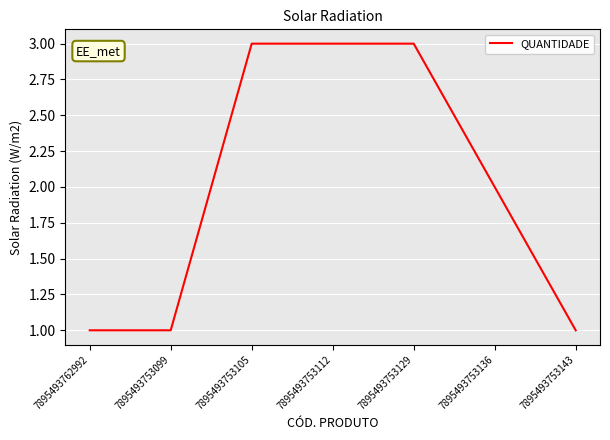

The chart shows a value of 1 at 7895493753136. True or false?

False